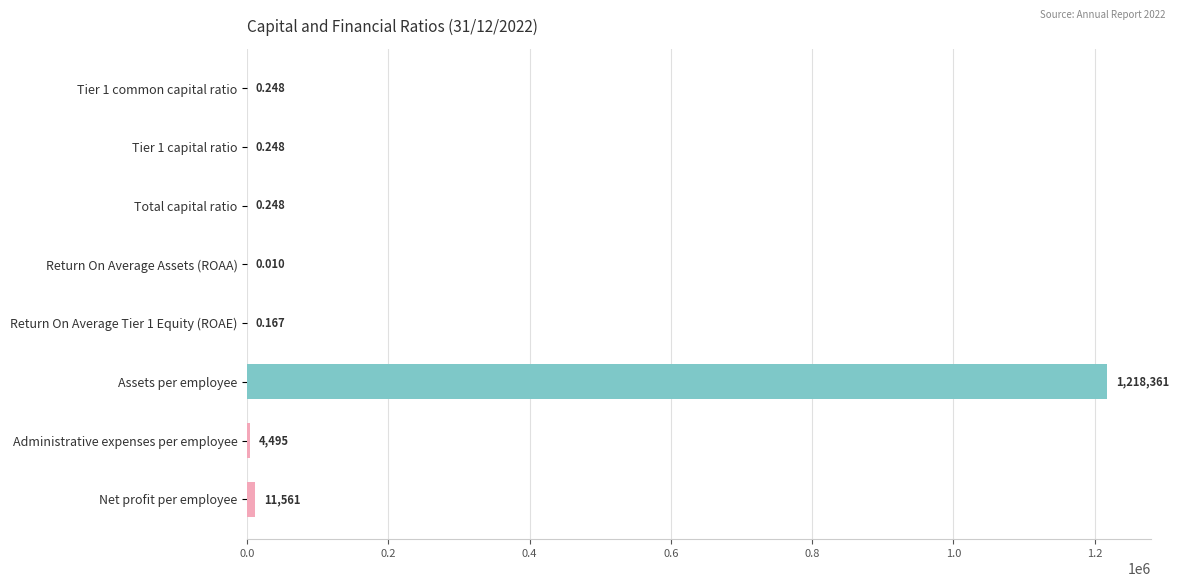

Where is the data nearest to the value 609180?

Net profit per employee